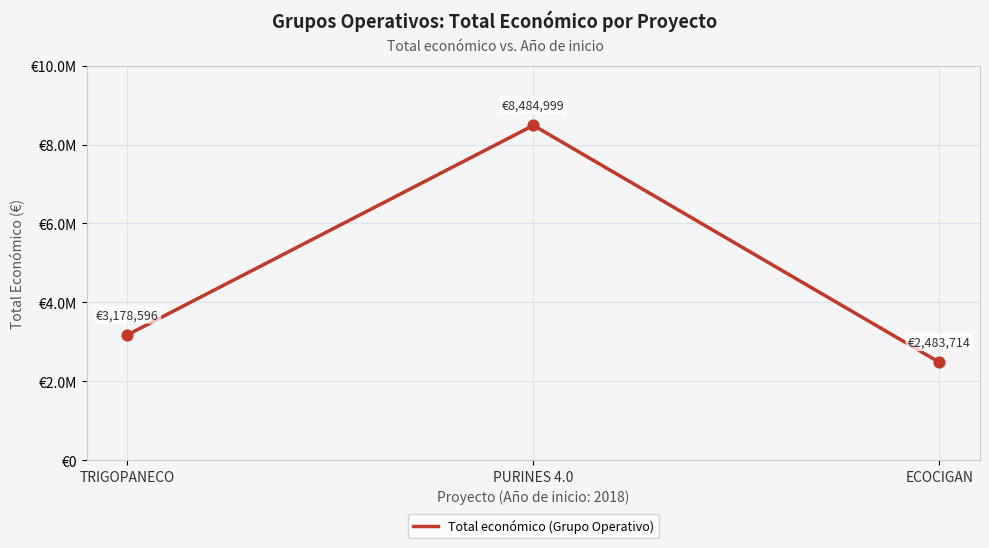

What is the change in value from PURINES 4.0 to ECOCIGAN?

-6001285